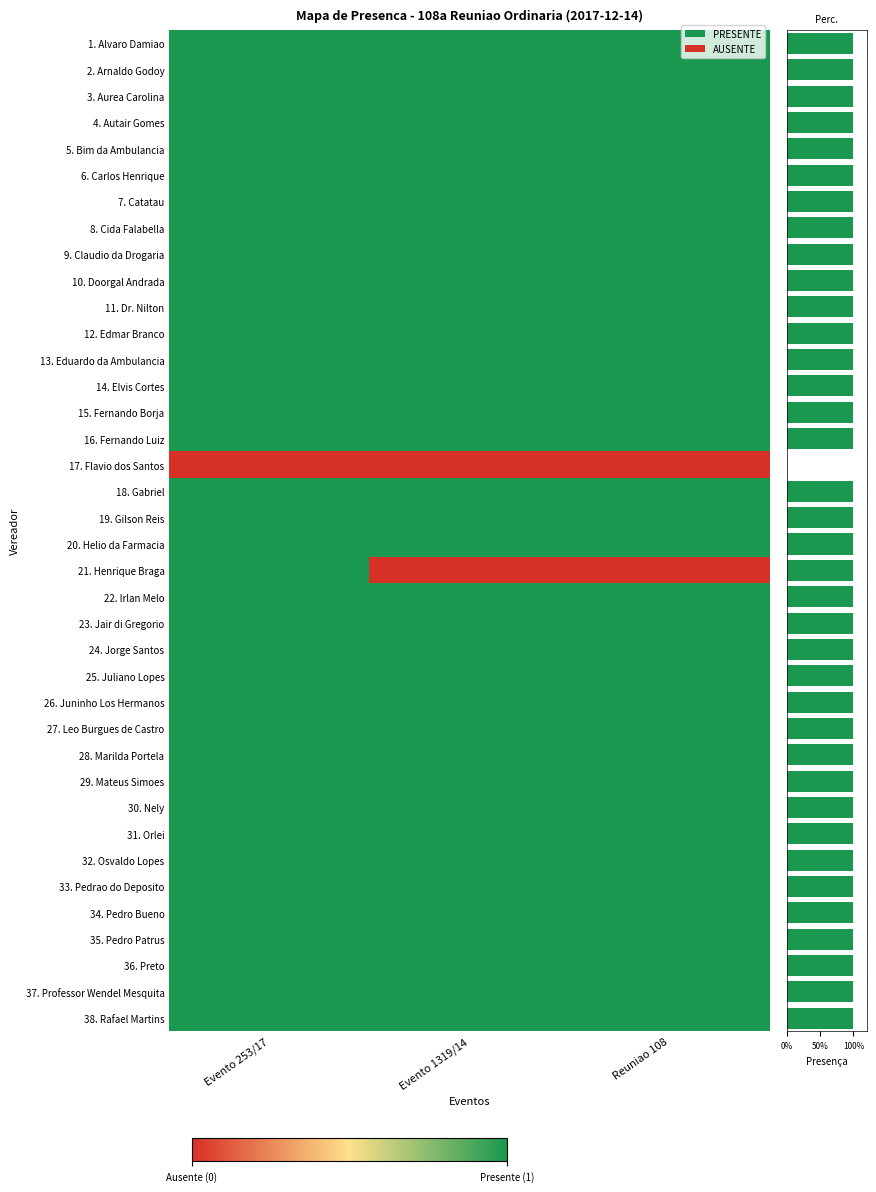

Reading left to right, what are all the values shown in this chart?

1. Alvaro Damiao: 0=1	1=1	2=1
2. Arnaldo Godoy: 0=1	1=1	2=1
3. Aurea Carolina: 0=1	1=1	2=1
4. Autair Gomes: 0=1	1=1	2=1
5. Bim da Ambulancia: 0=1	1=1	2=1
6. Carlos Henrique: 0=1	1=1	2=1
7. Catatau: 0=1	1=1	2=1
8. Cida Falabella: 0=1	1=1	2=1
9. Claudio da Drogaria: 0=1	1=1	2=1
10. Doorgal Andrada: 0=1	1=1	2=1
11. Dr. Nilton: 0=1	1=1	2=1
12. Edmar Branco: 0=1	1=1	2=1
13. Eduardo da Ambulancia: 0=1	1=1	2=1
14. Elvis Cortes: 0=1	1=1	2=1
15. Fernando Borja: 0=1	1=1	2=1
16. Fernando Luiz: 0=1	1=1	2=1
17. Flavio dos Santos: 0=0	1=0	2=0
18. Gabriel: 0=1	1=1	2=1
19. Gilson Reis: 0=1	1=1	2=1
20. Helio da Farmacia: 0=1	1=1	2=1
21. Henrique Braga: 0=1	1=0	2=0
22. Irlan Melo: 0=1	1=1	2=1
23. Jair di Gregorio: 0=1	1=1	2=1
24. Jorge Santos: 0=1	1=1	2=1
25. Juliano Lopes: 0=1	1=1	2=1
26. Juninho Los Hermanos: 0=1	1=1	2=1
27. Leo Burgues de Castro: 0=1	1=1	2=1
28. Marilda Portela: 0=1	1=1	2=1
29. Mateus Simoes: 0=1	1=1	2=1
30. Nely: 0=1	1=1	2=1
31. Orlei: 0=1	1=1	2=1
32. Osvaldo Lopes: 0=1	1=1	2=1
33. Pedrao do Deposito: 0=1	1=1	2=1
34. Pedro Bueno: 0=1	1=1	2=1
35. Pedro Patrus: 0=1	1=1	2=1
36. Preto: 0=1	1=1	2=1
37. Professor Wendel Mesquita: 0=1	1=1	2=1
38. Rafael Martins: 0=1	1=1	2=1